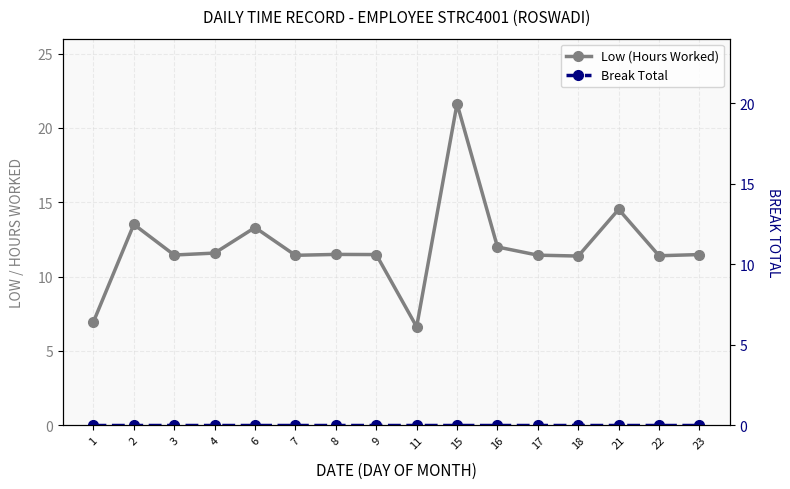

What are all the series names shown in the legend?

Low (Hours Worked), Break Total